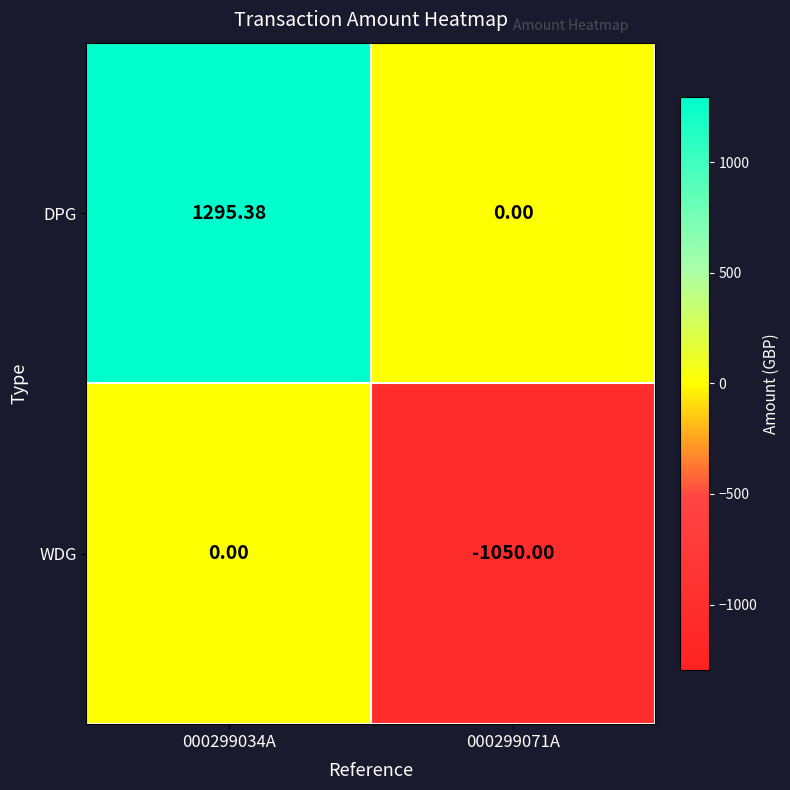

Rank the series by their maximum value, from lowest to highest.

WDG, DPG